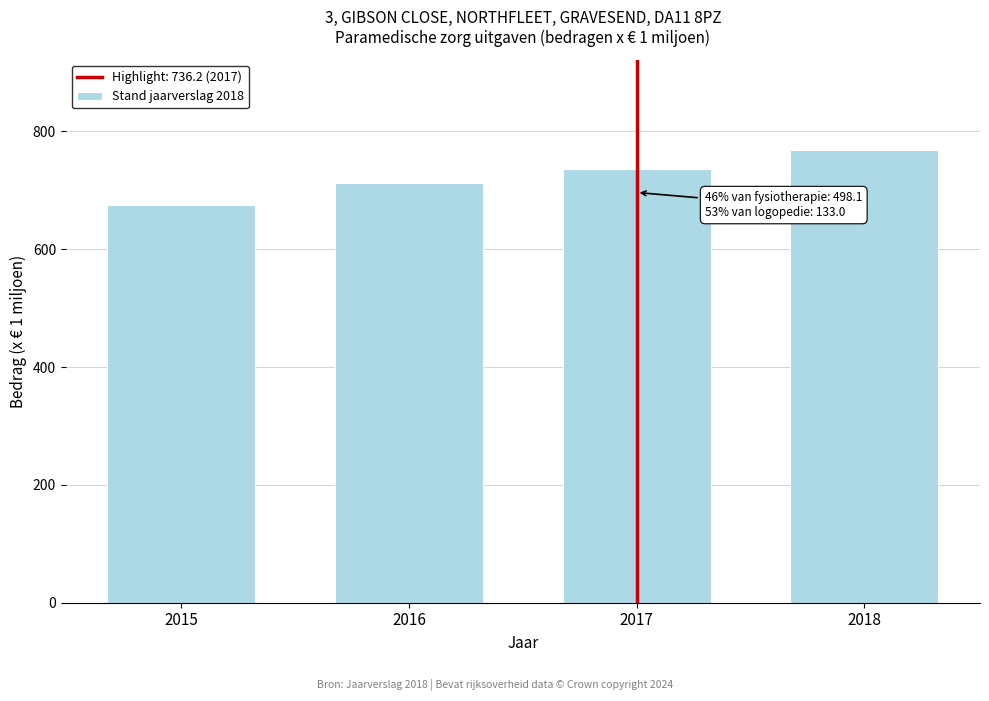

Reading left to right, what are all the values shown in this chart?

675.6	712.0	736.2	768.2